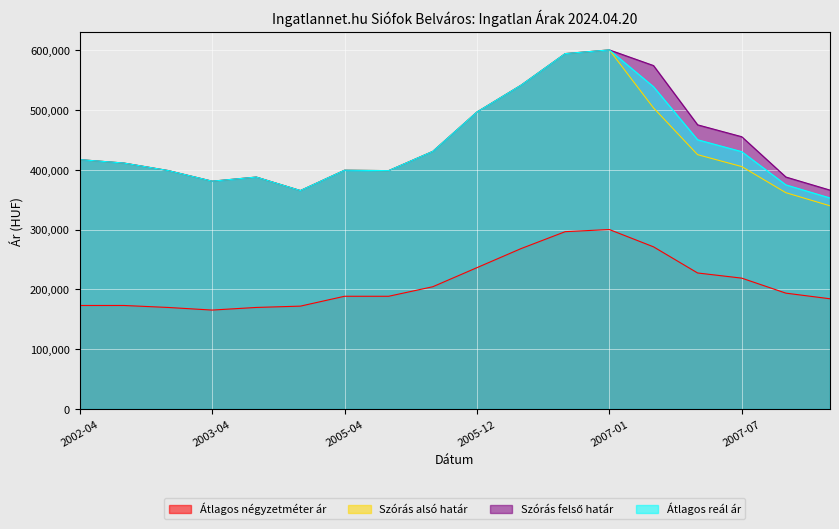

In Átlagos négyzetméter ár, how many points are higher than both neighbors (excluding endpoints)?

1